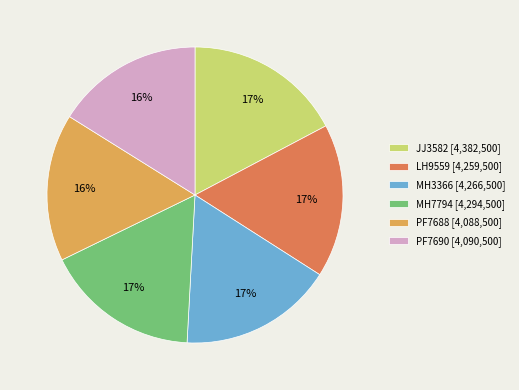

What is the ratio of the value at PF7690 [4,090,500] to the value at PF7688 [4,088,500]?

1.0